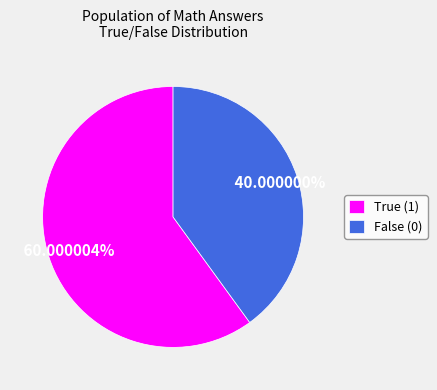

To the nearest percent, what is the difference between the False (0) and True (1) slice percentages?

20%